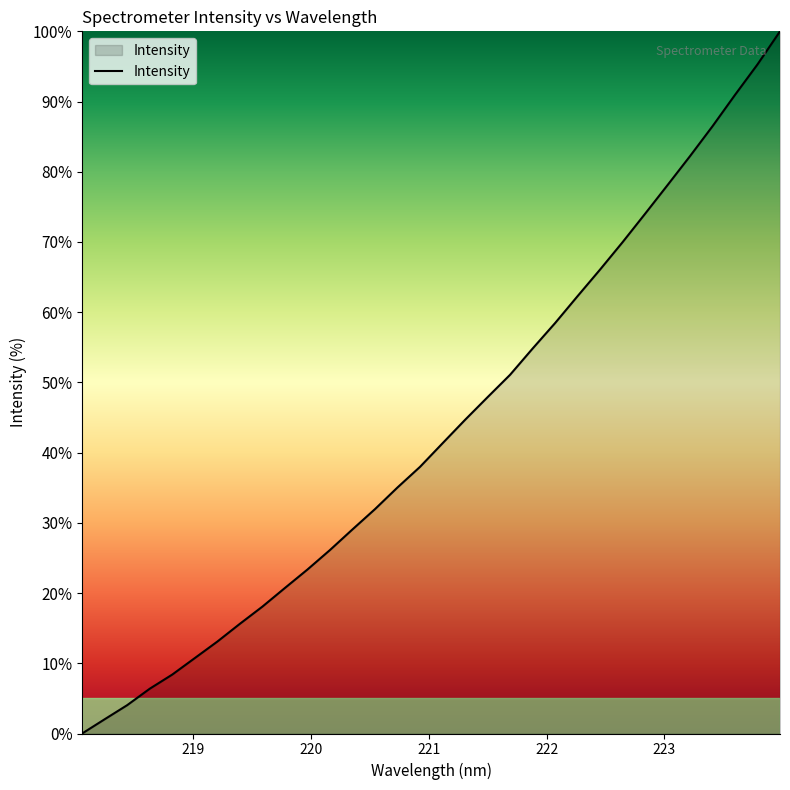

How many lines are shown in the chart?

1